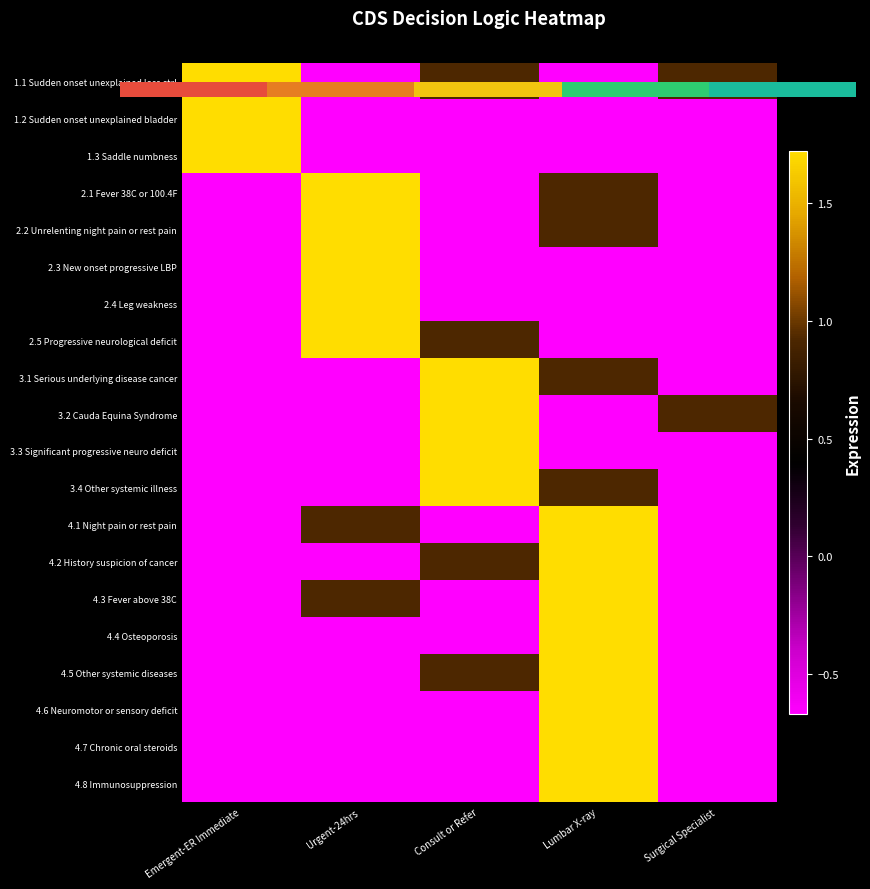

Rank the series at Consult or Refer from highest to lowest value.

3.1 Serious underlying disease cancer, 3.2 Cauda Equina Syndrome, 3.3 Significant progressive neuro deficit, 3.4 Other systemic illness, 1.1 Sudden onset unexplained loss ctrl, 2.5 Progressive neurological deficit, 4.2 History suspicion of cancer, 4.5 Other systemic diseases, 1.2 Sudden onset unexplained bladder, 1.3 Saddle numbness, 2.1 Fever 38C or 100.4F, 2.2 Unrelenting night pain or rest pain, 2.3 New onset progressive LBP, 2.4 Leg weakness, 4.1 Night pain or rest pain, 4.3 Fever above 38C, 4.4 Osteoporosis, 4.6 Neuromotor or sensory deficit, 4.7 Chronic oral steroids, 4.8 Immunosuppression